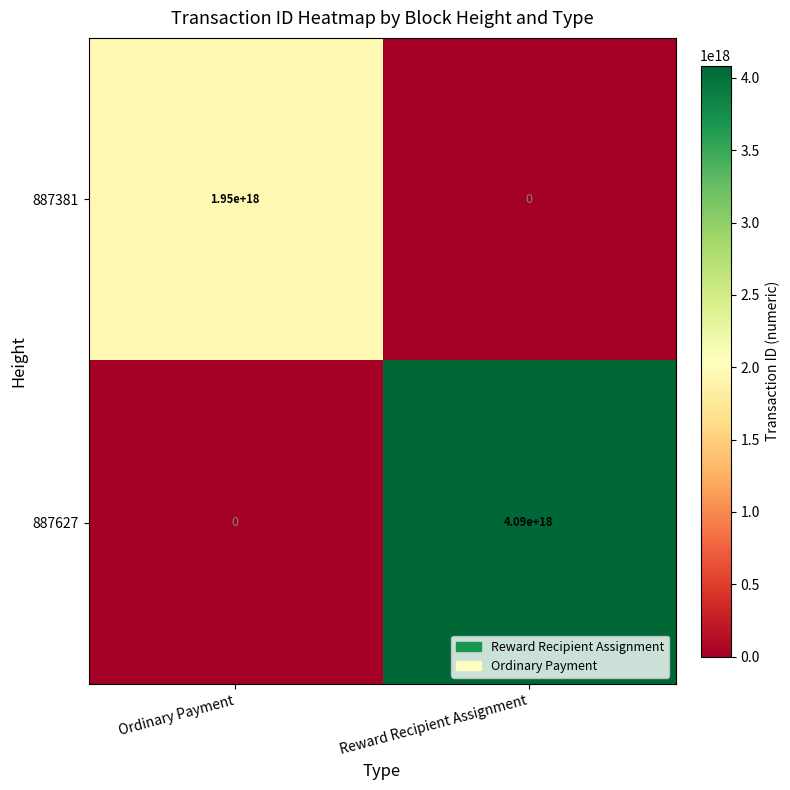

At how many categories does at least one series exceed 103124957394080864?

2